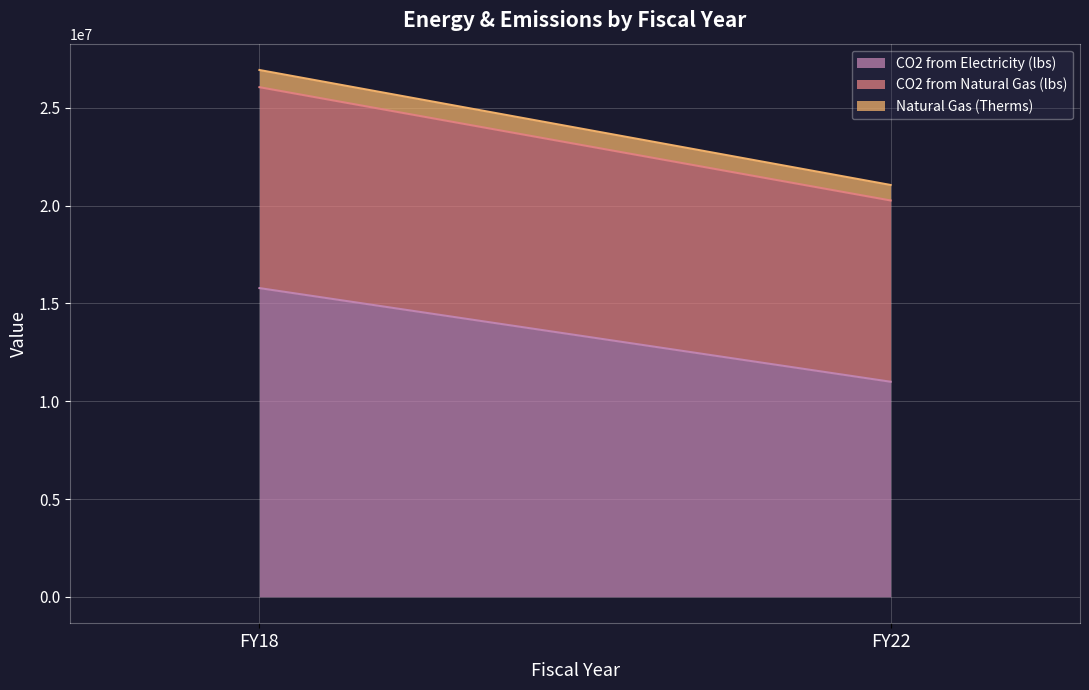

What value does the CO2 from Natural Gas (lbs) series have at FY22?

9268669.6